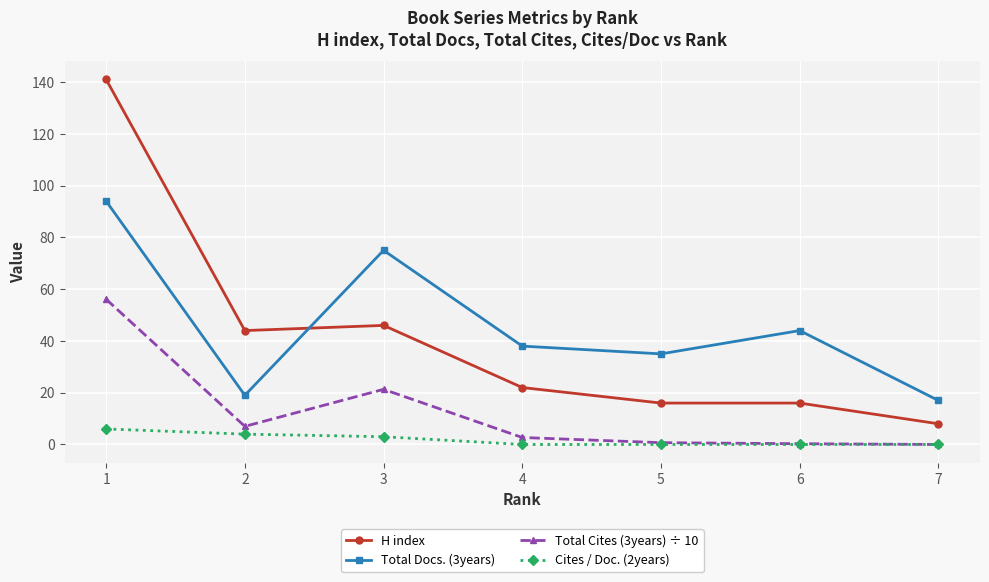

What is the spread (max minus min) of values at 2?

40.0